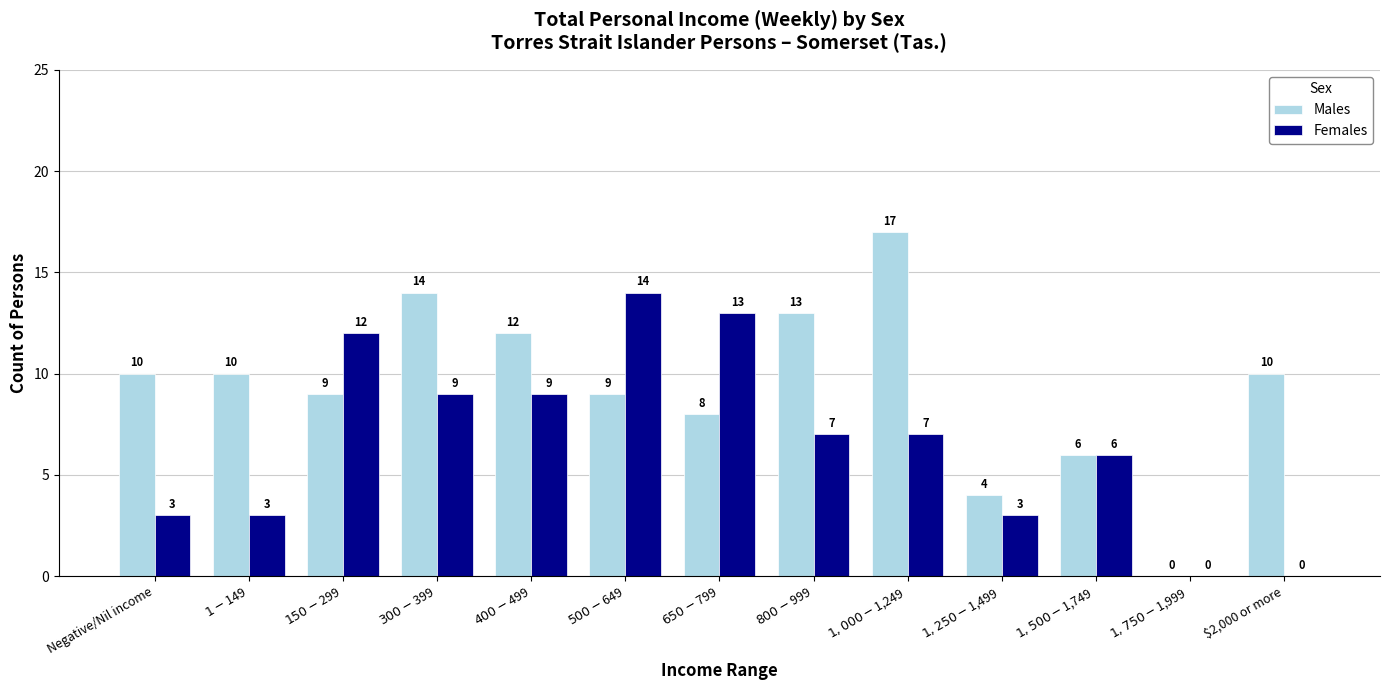

The value of Females at $2,000 or more is -9. True or false?

False